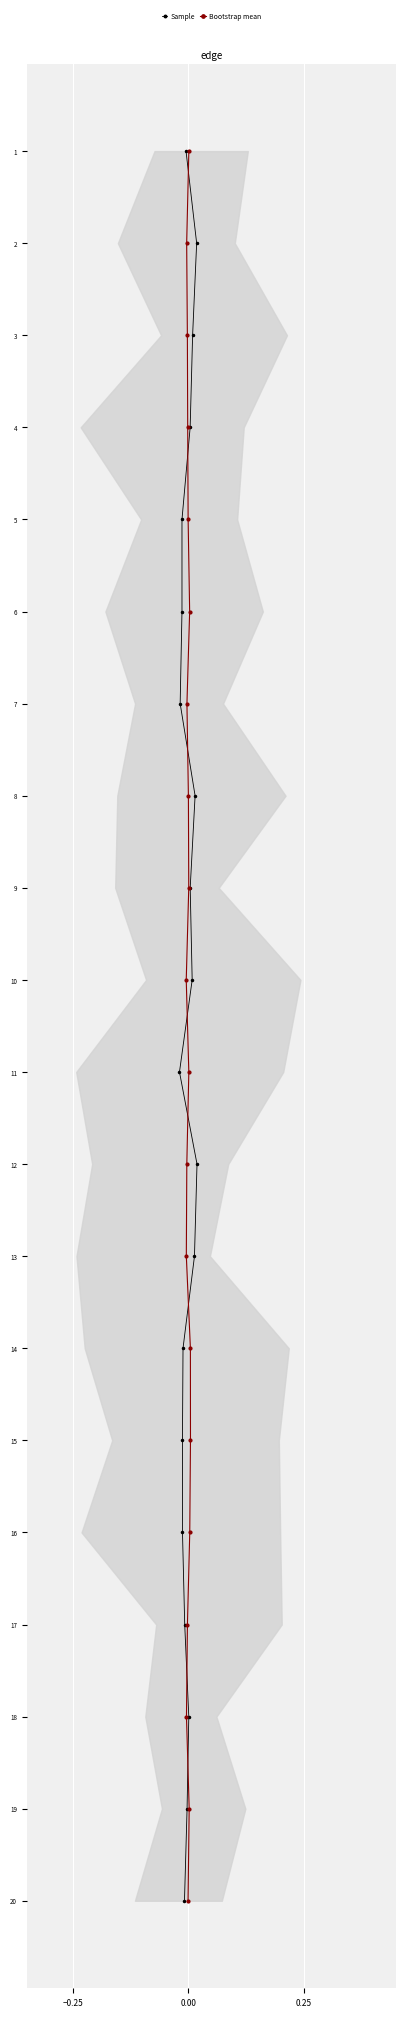

Which series has the largest range (max minus min)?

Sample